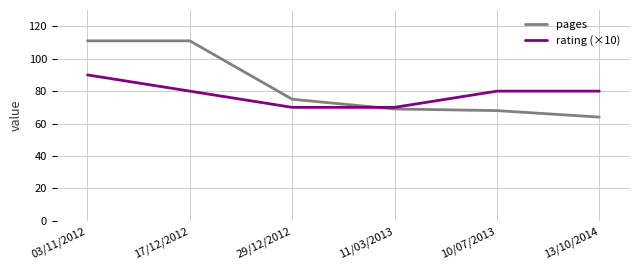

True or false: rating (×10) and pages cross at least once.

True